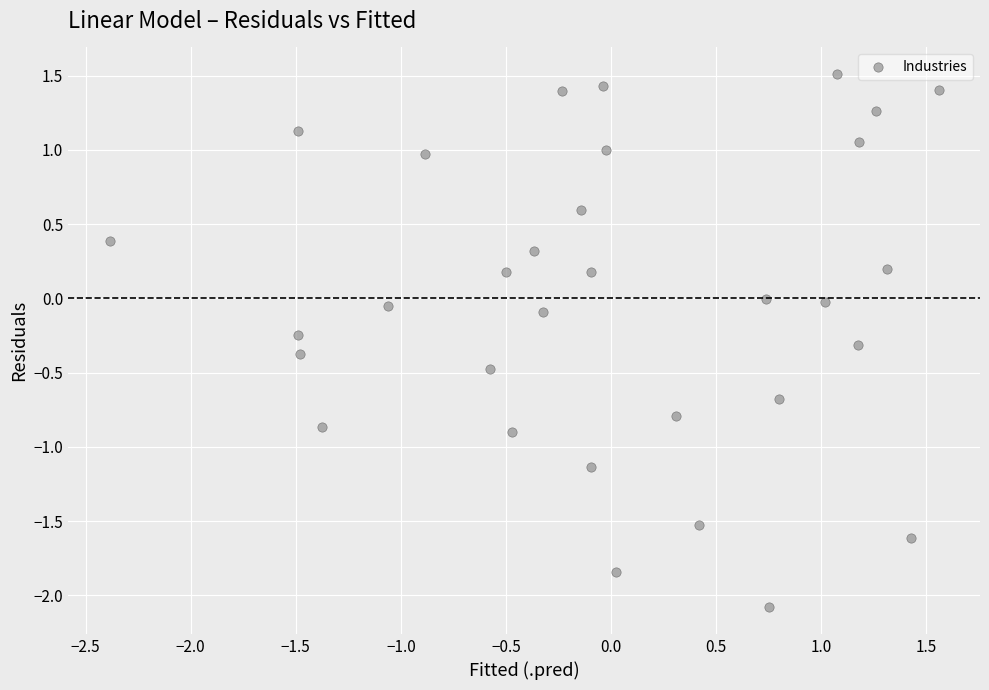

What is the range of Y values (max minus min)?

3.6